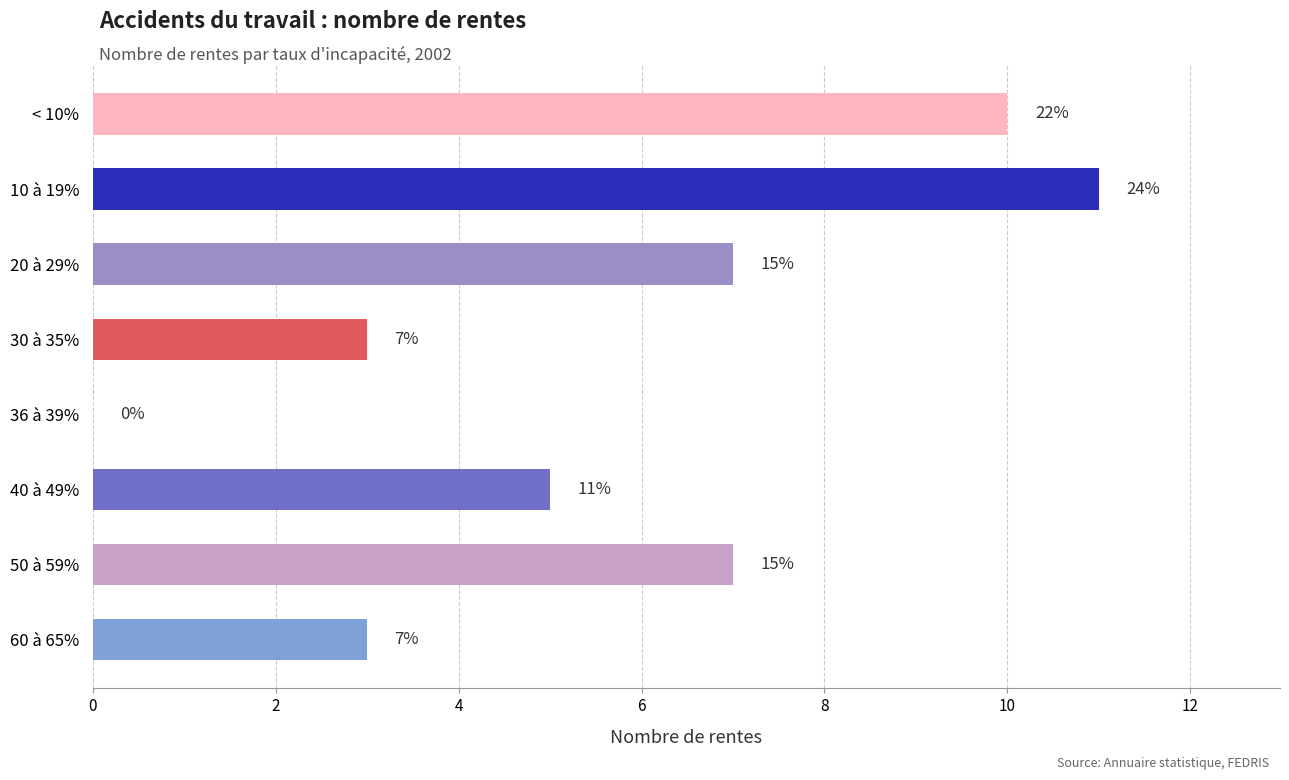

What is the sum of the values at < 10% and 30 à 35%?

13